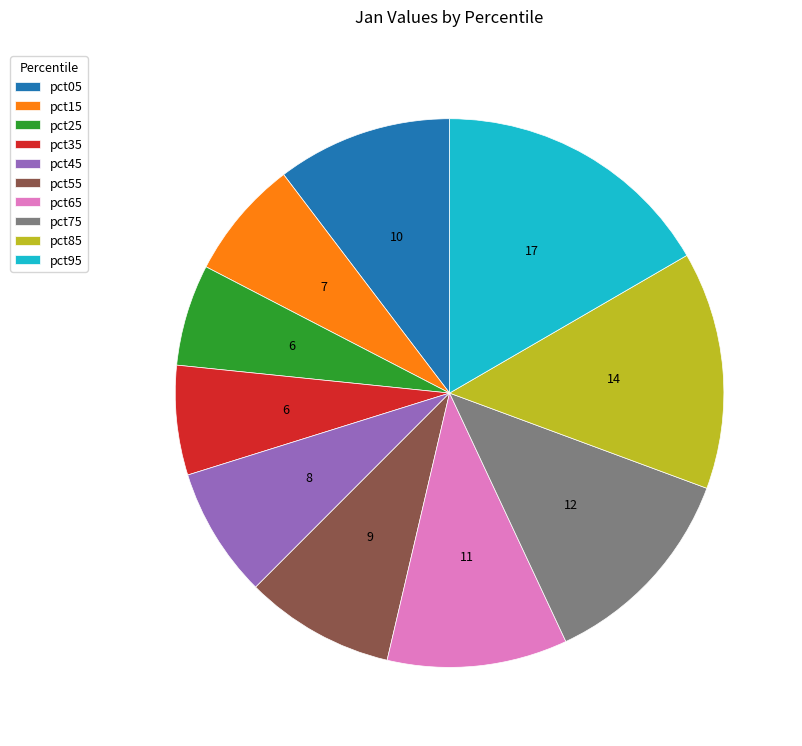

Which category has the biggest portion of the pie?

pct95